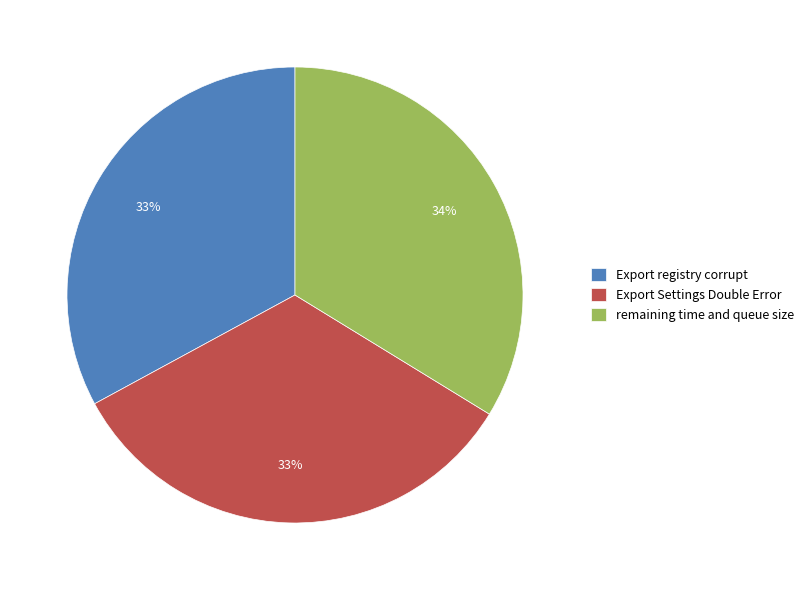

What percentage is the Export Settings Double Error slice, to the nearest percent?

33%